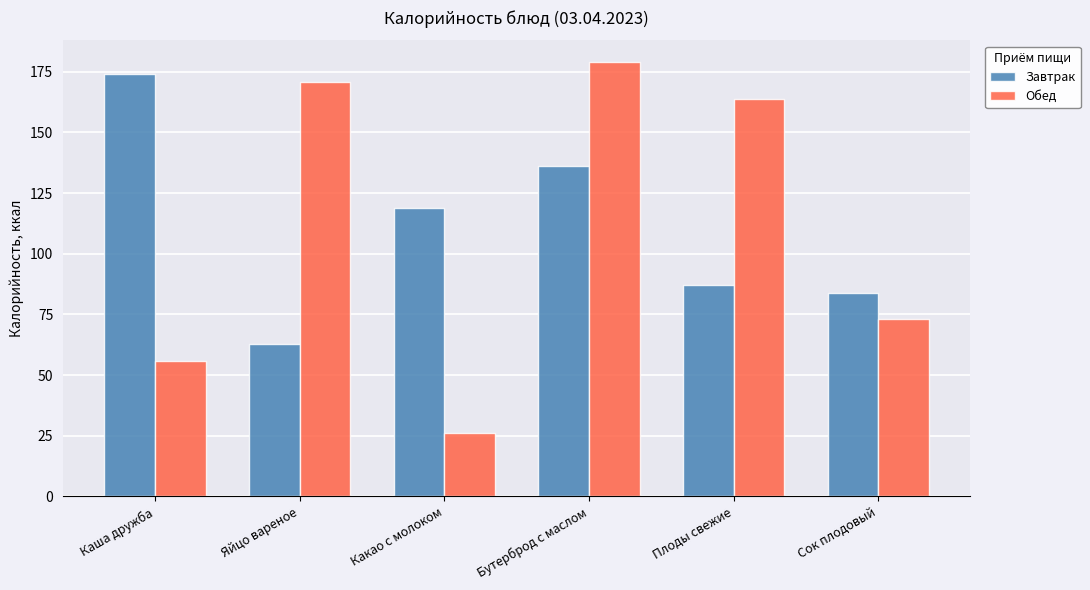

What is the approximate value of Обед at Сок плодовый, to the nearest 5?

75